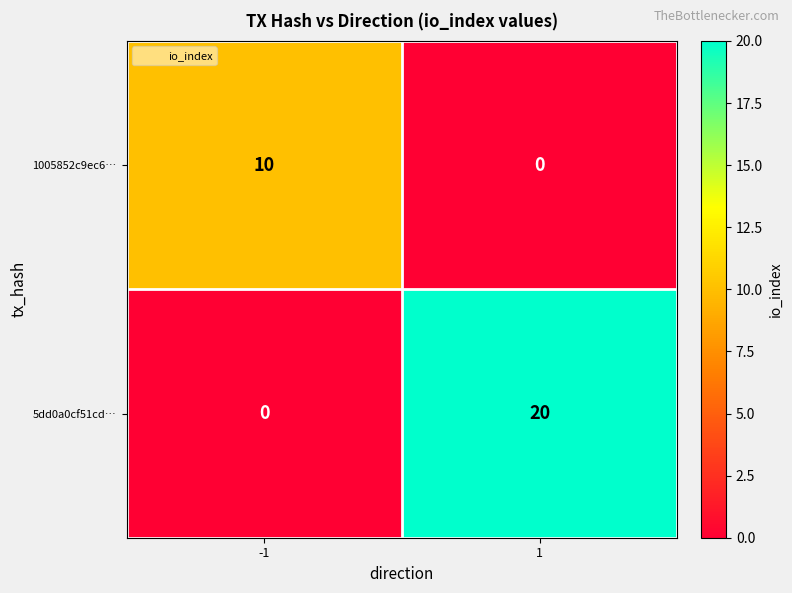

At which category does the chart reach its peak across all series?

1